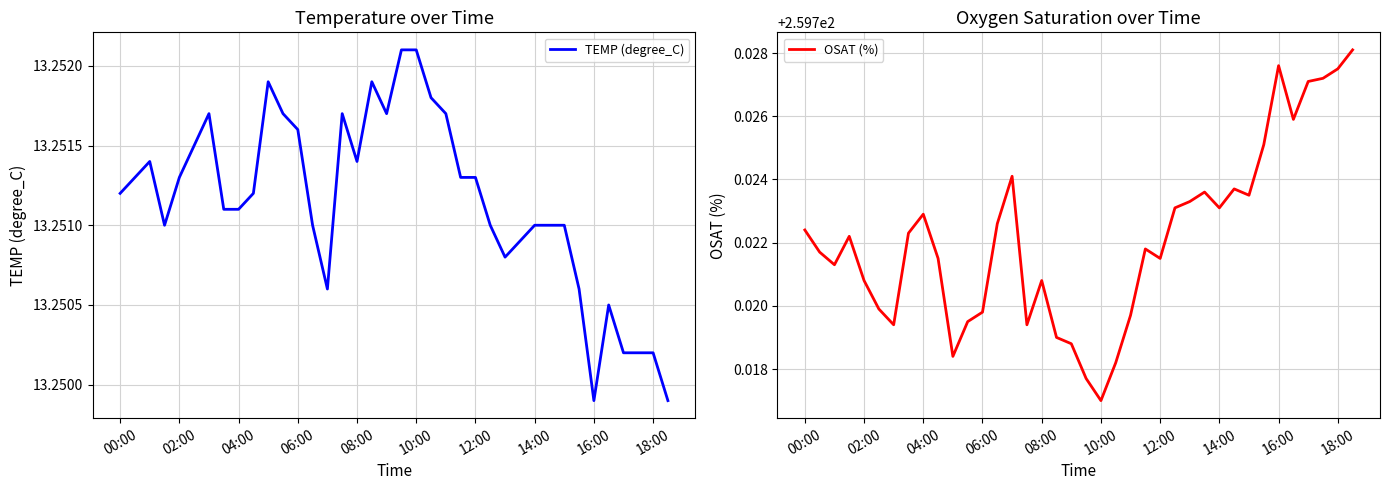

Reading right to left, list all the values displayed in this chart.

TEMP (degree_C): 13.2	13.3	13.3	13.3	13.3	13.2	13.3	13.3	13.3	13.3	13.3	13.3	13.3	13.3	13.3	13.3	13.3	13.3	13.3	13.3	13.3	13.3	13.3	13.3	13.3	13.3	13.3	13.3	13.3	13.3	13.3	13.3	13.3	13.3	13.3	13.3	13.3	13.3
OSAT (%): 259.7	259.7	259.7	259.7	259.7	259.7	259.7	259.7	259.7	259.7	259.7	259.7	259.7	259.7	259.7	259.7	259.7	259.7	259.7	259.7	259.7	259.7	259.7	259.7	259.7	259.7	259.7	259.7	259.7	259.7	259.7	259.7	259.7	259.7	259.7	259.7	259.7	259.7